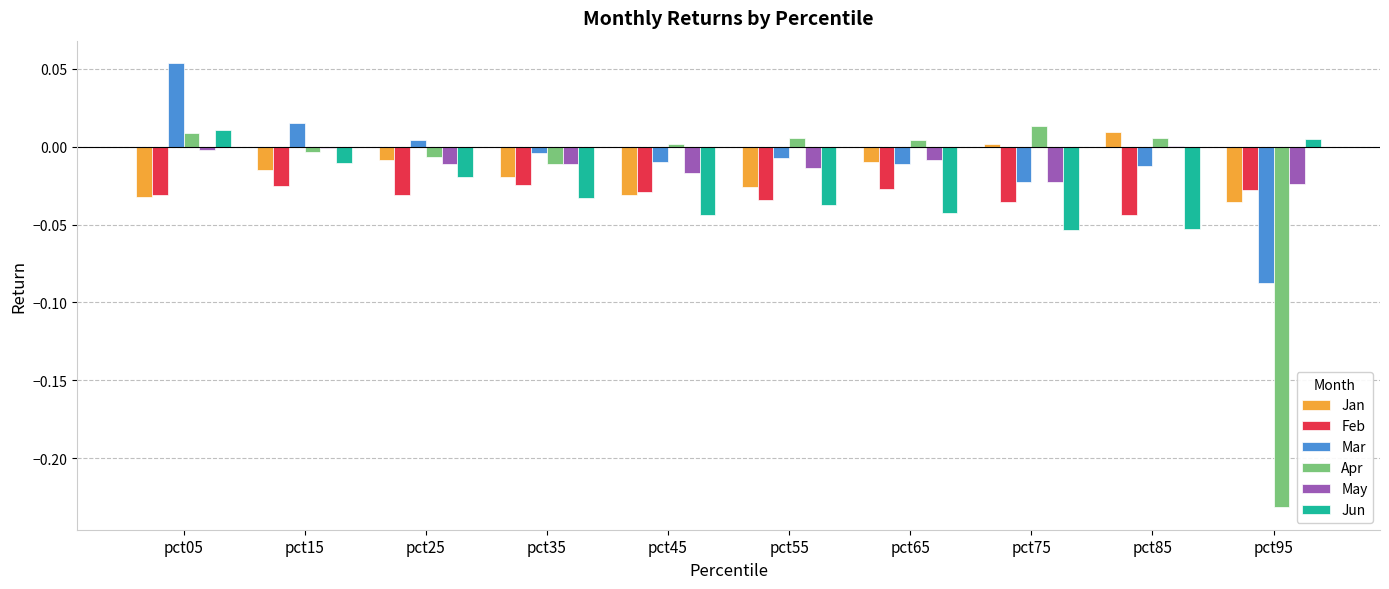

The value of Jan at pct55 is -0.0. True or false?

True